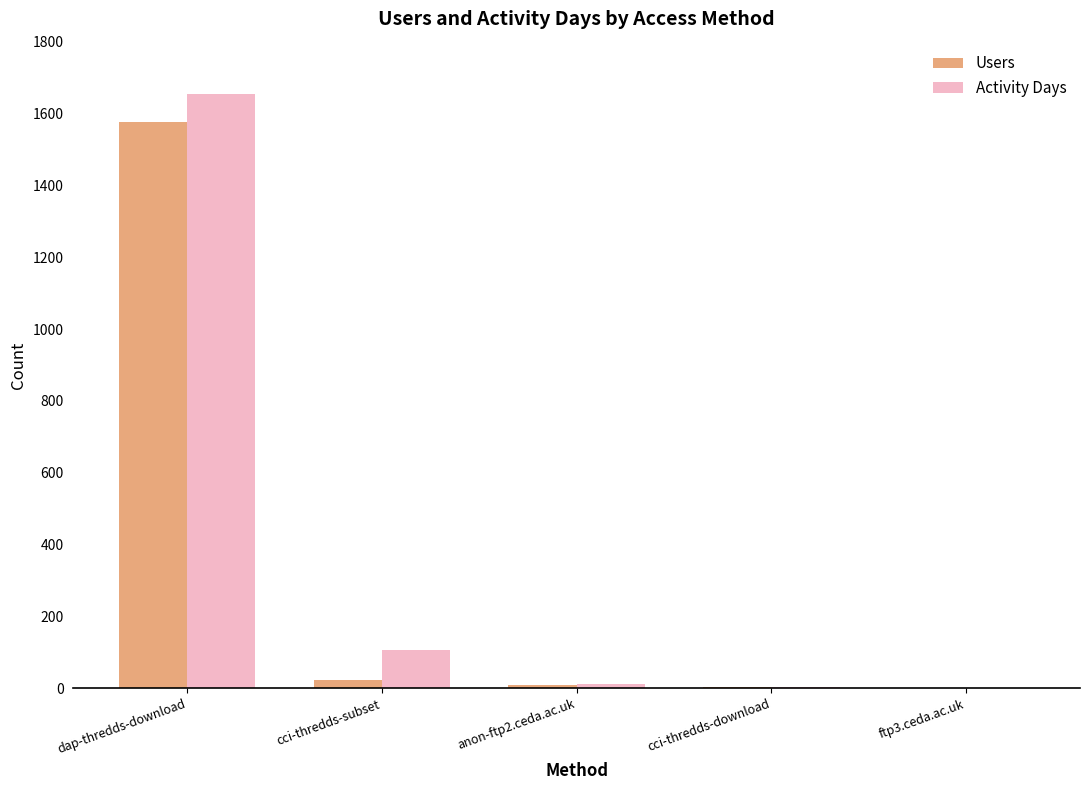

True or false: Users has a value of 1575 at dap-thredds-download.

True